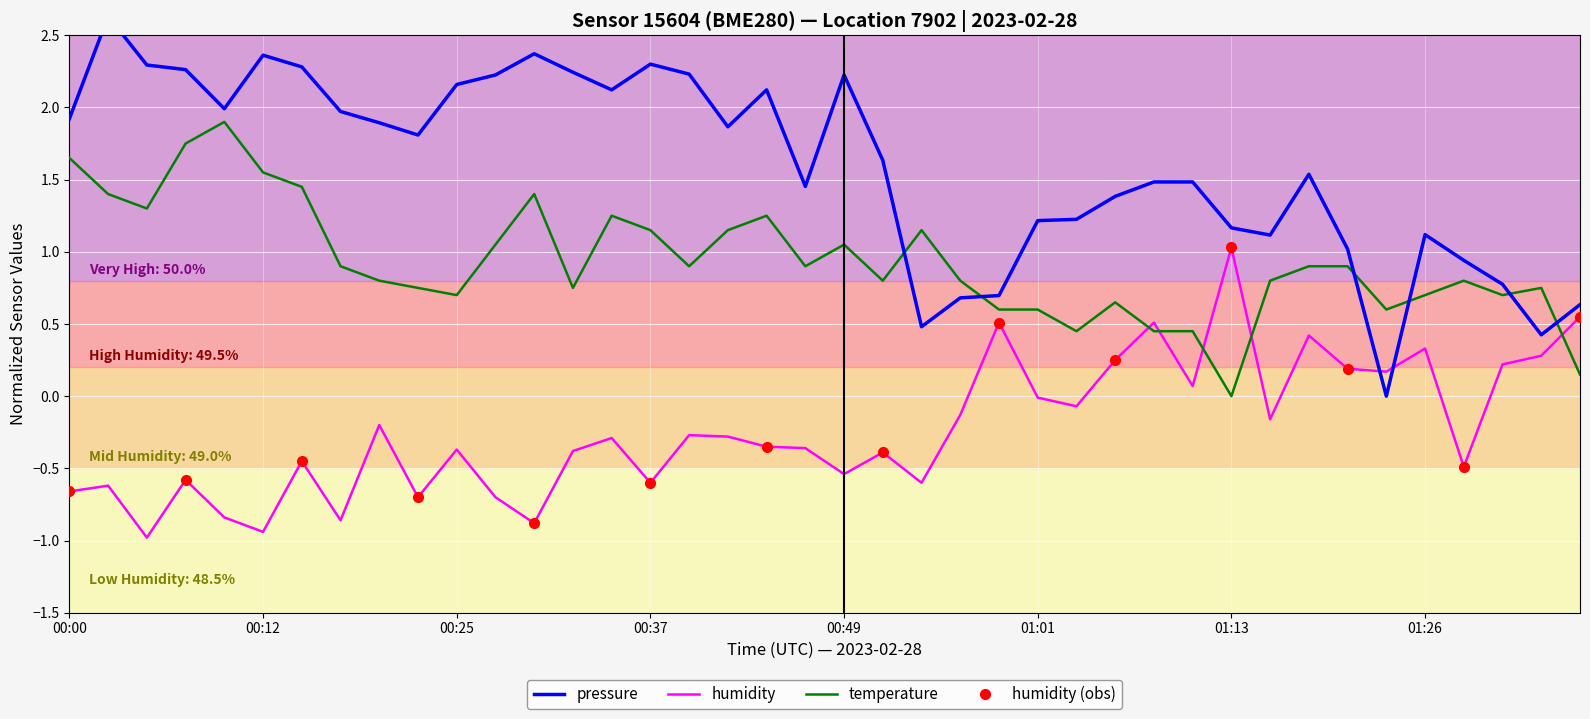

True or false: temperature has a value of 0.6 at 01:01.

True